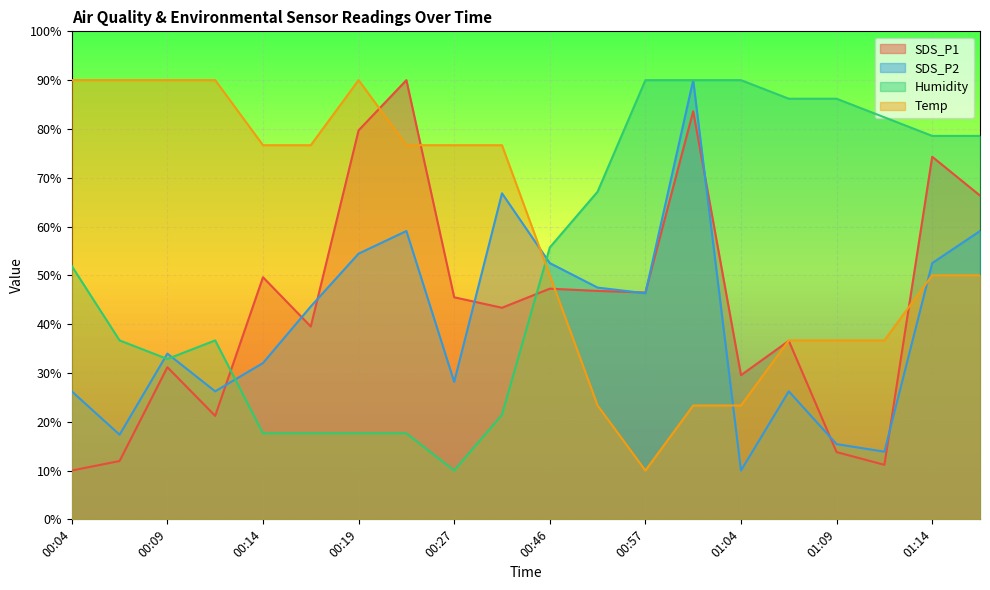

What position from the left is 00:06?

2